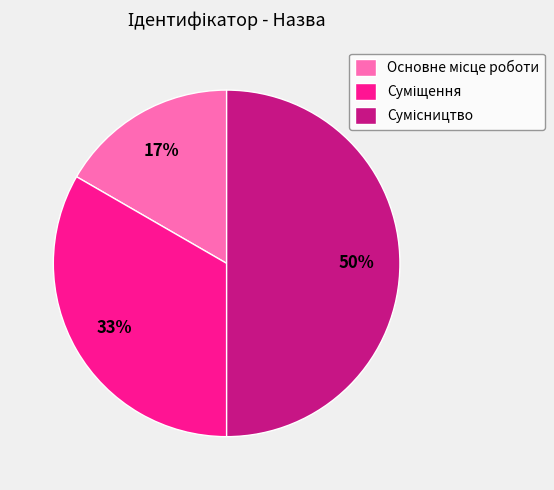

To the nearest percent, what is the difference between the largest and smallest slice percentages?

33%